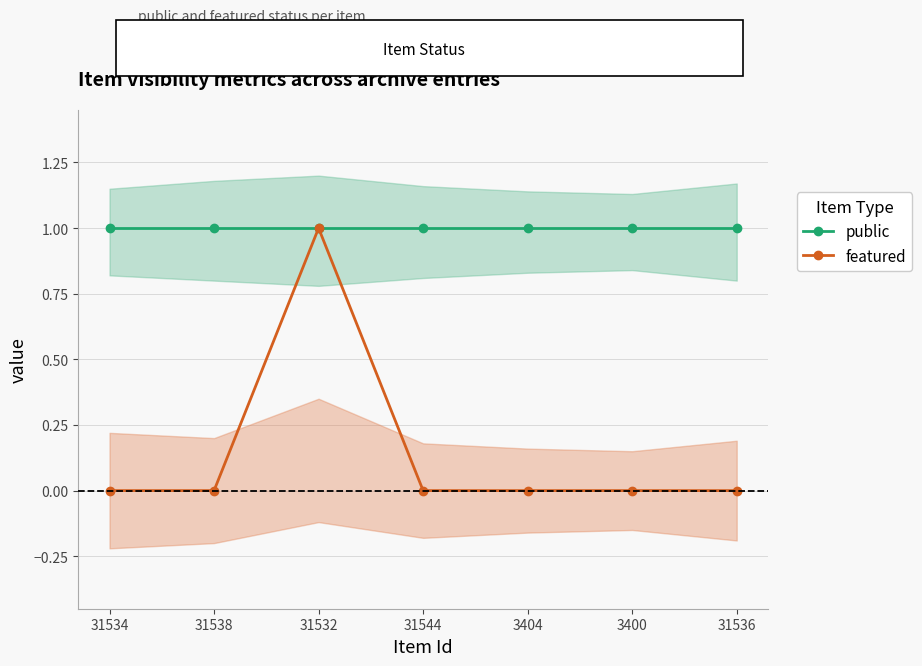

Rank the series at 31538 from lowest to highest value.

featured, public